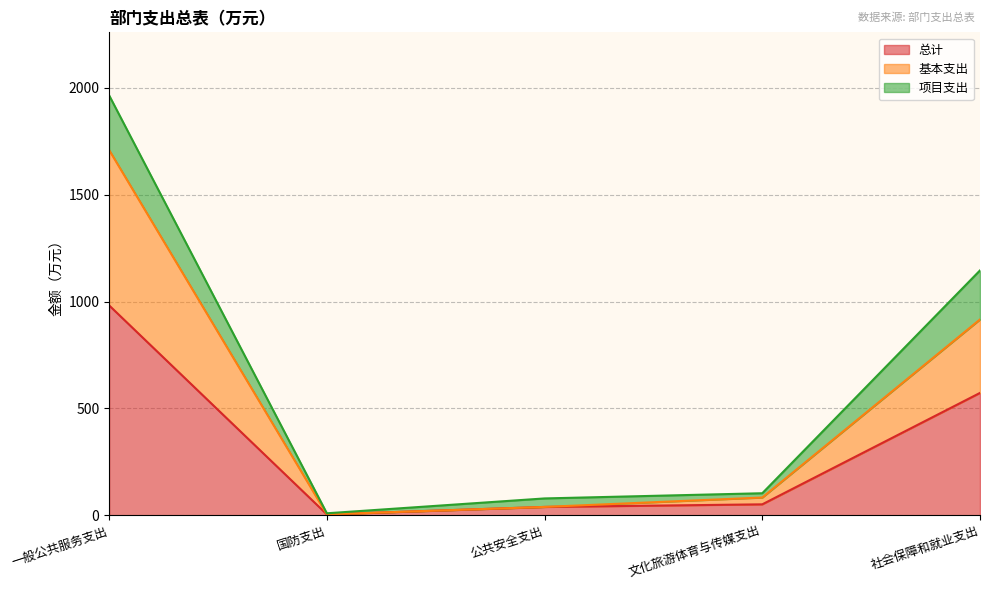

True or false: 总计 has more than 0 interior local peaks.

False